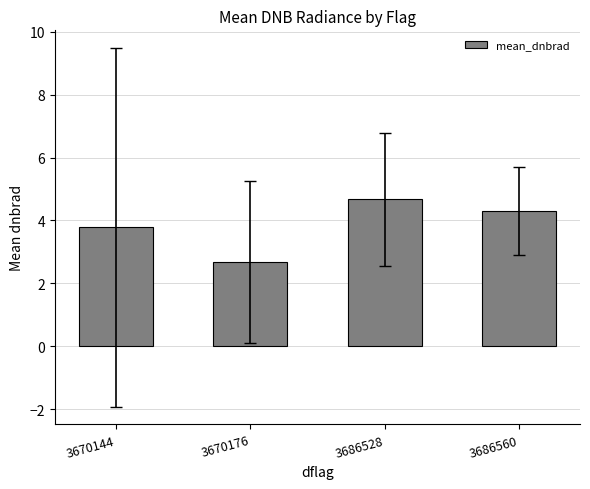

At which category does the chart reach its peak across all series?

3686528